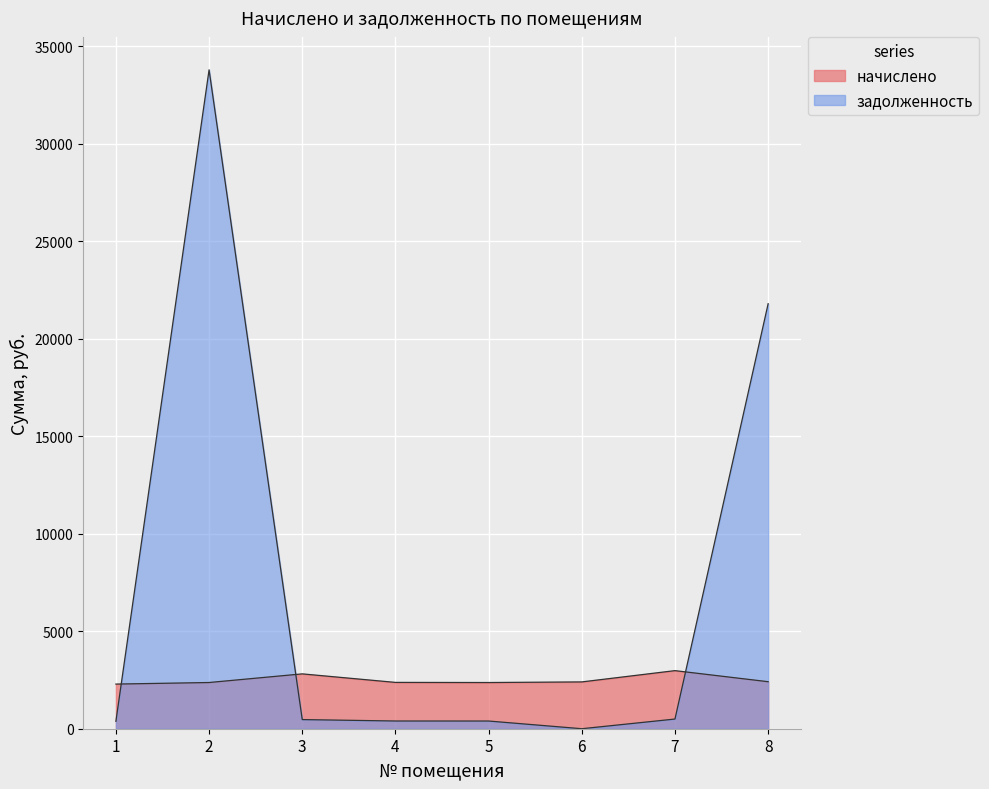

What is the difference between the maximum and minimum values in the задолженность series?

33797.9